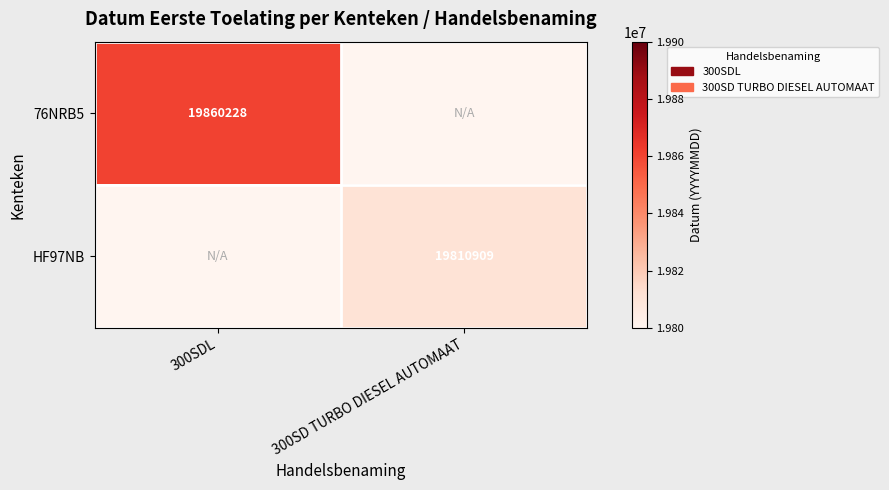

The HF97NB series shows 7157786 at 300SD TURBO DIESEL AUTOMAAT. True or false?

False